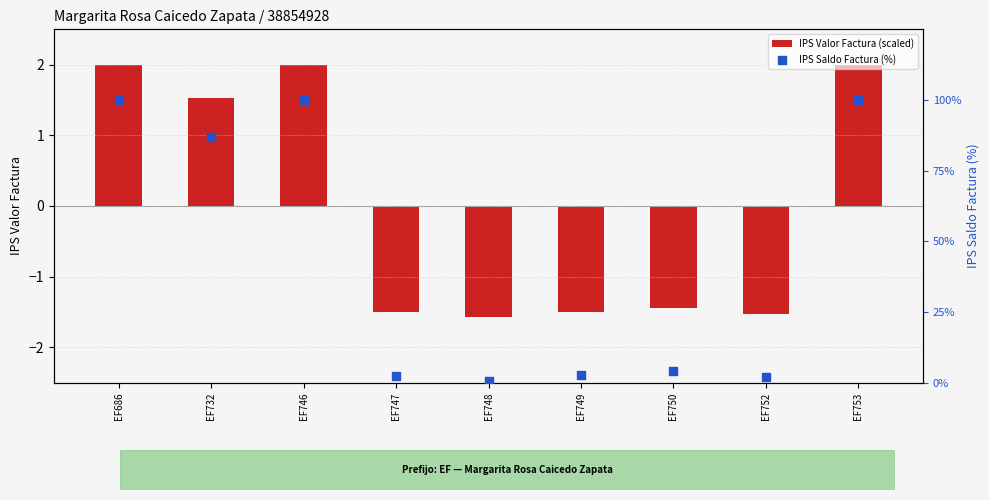

What are all the series names shown in the legend?

IPS Valor Factura (scaled), IPS Saldo Factura (%)